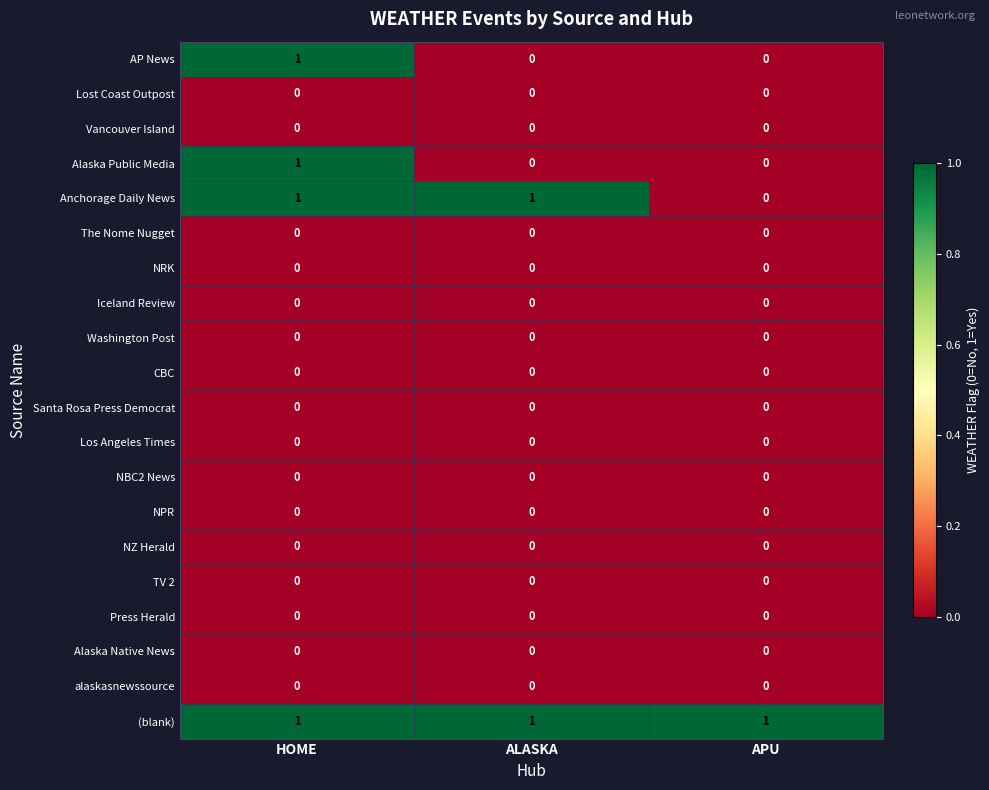

True or false: NPR has a value of 0 at HOME.

True